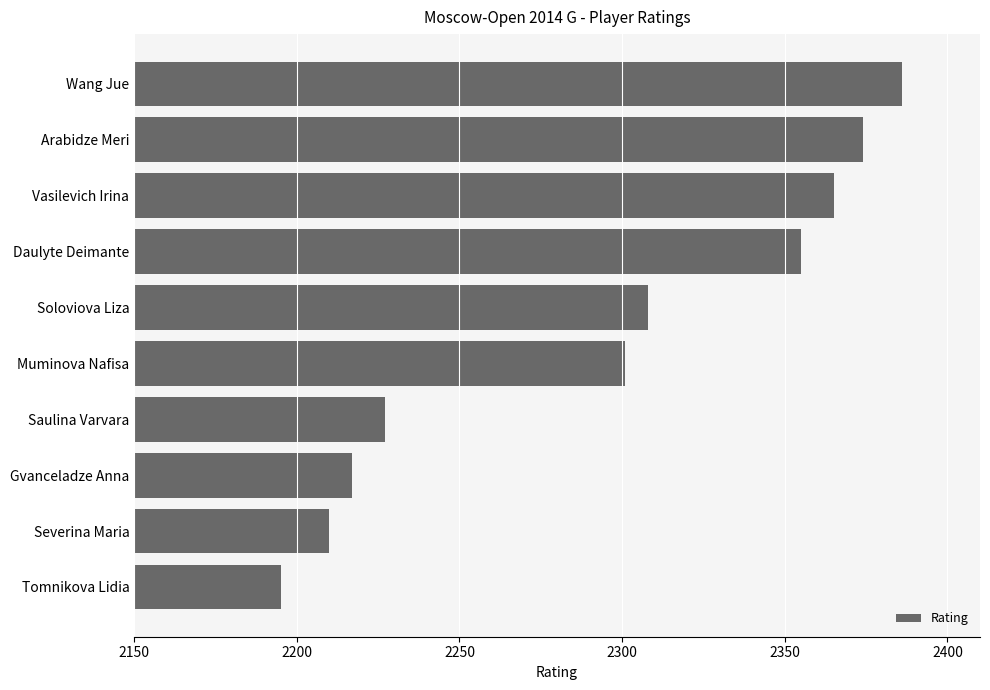

Does the chart contain stacked bars?

No